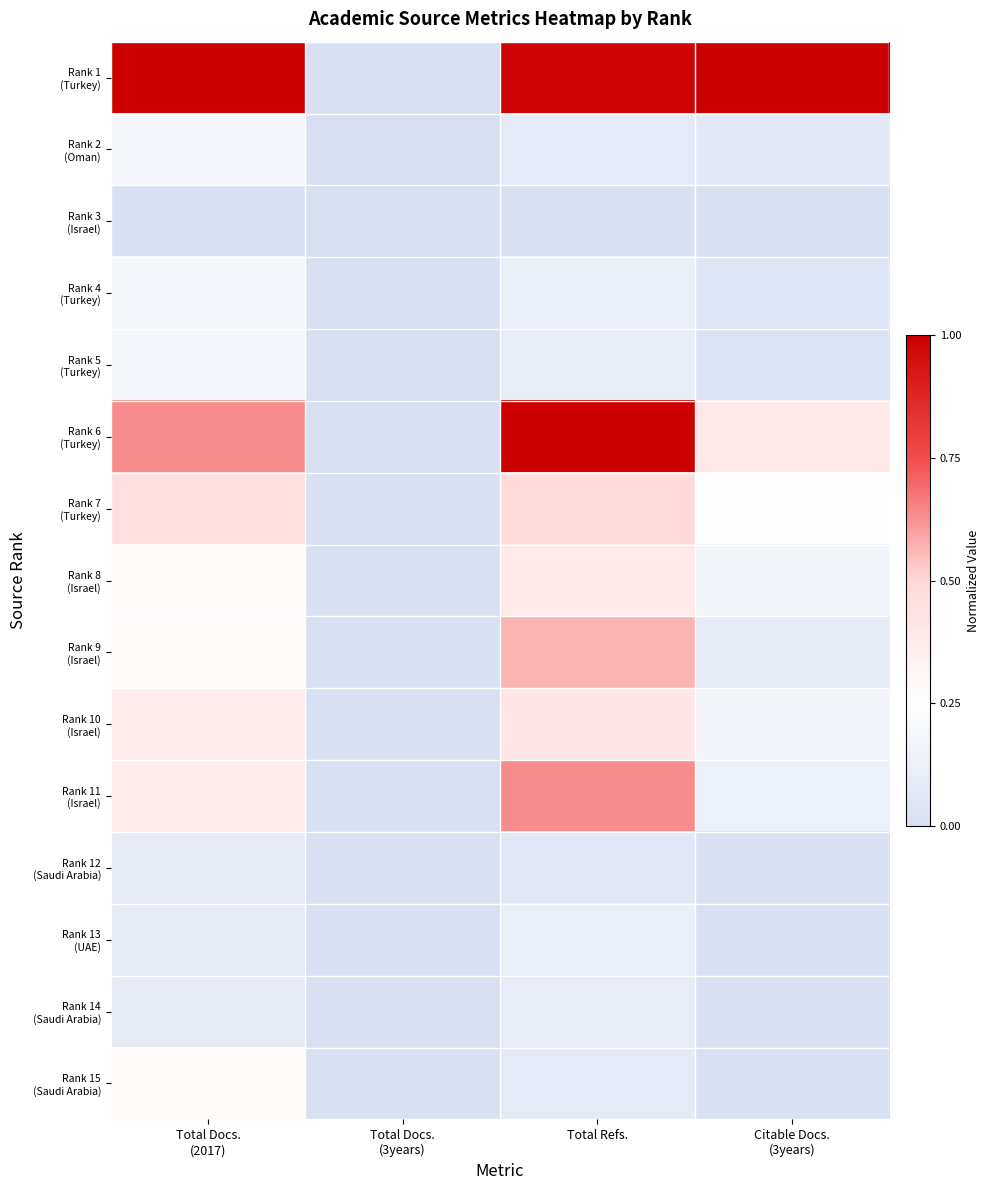

At Total Docs. (3years), list the series in order from largest to smallest.

Rank 1 (Turkey), Rank 2 (Oman), Rank 3 (Israel), Rank 4 (Turkey), Rank 5 (Turkey), Rank 6 (Turkey), Rank 7 (Turkey), Rank 8 (Israel), Rank 9 (Israel), Rank 10 (Israel), Rank 11 (Israel), Rank 12 (Saudi Arabia), Rank 13 (UAE), Rank 14 (Saudi Arabia), Rank 15 (Saudi Arabia)